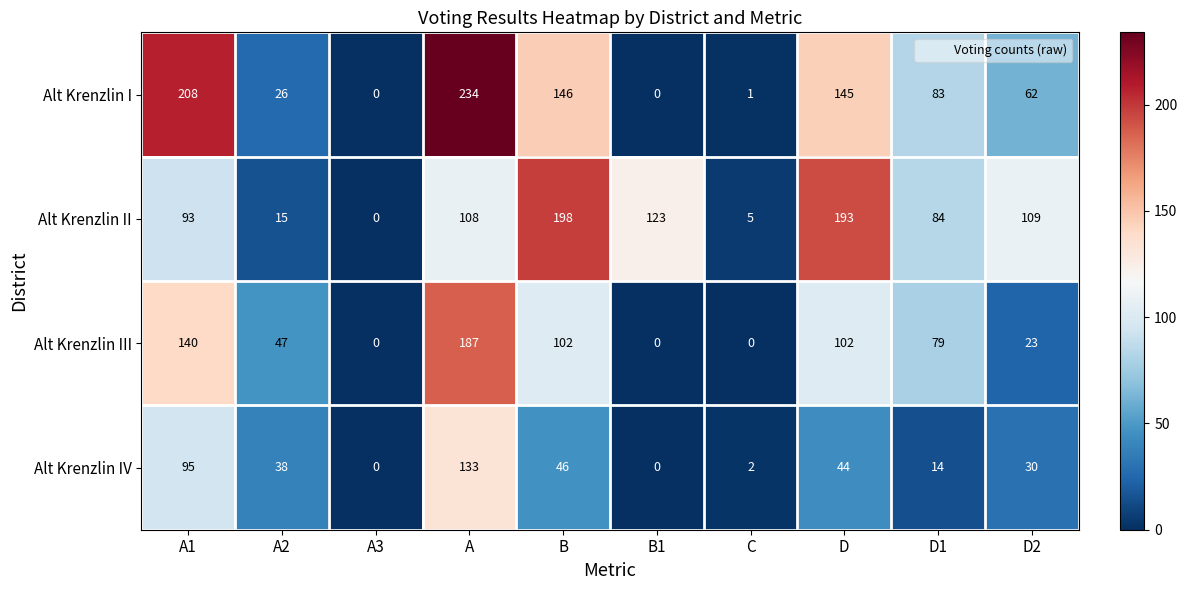

Between A1 and A3, which series saw the biggest shift?

Alt Krenzlin I